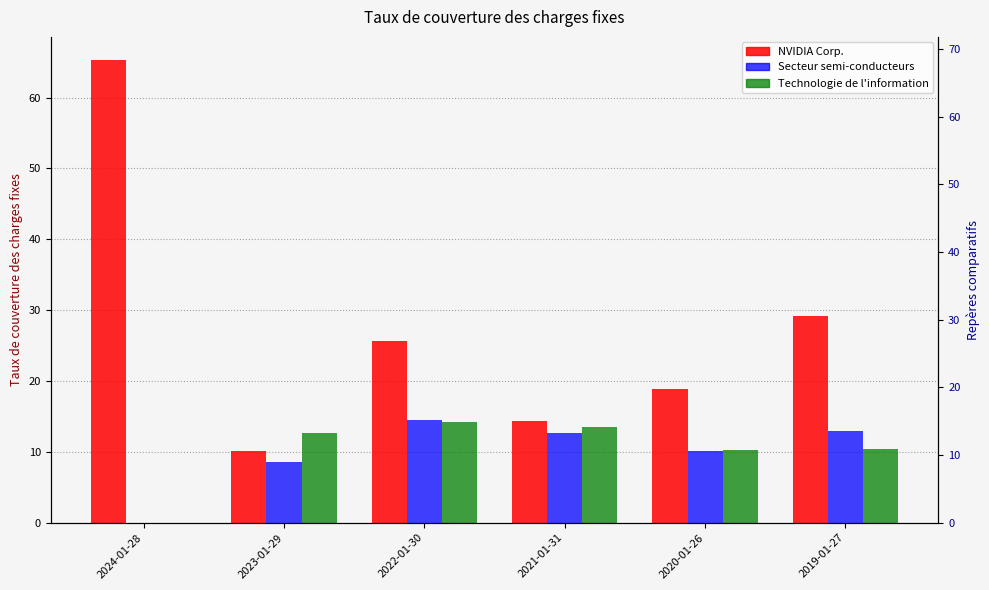

At which label is Secteur semi-conducteurs closest to 7?

2023-01-29